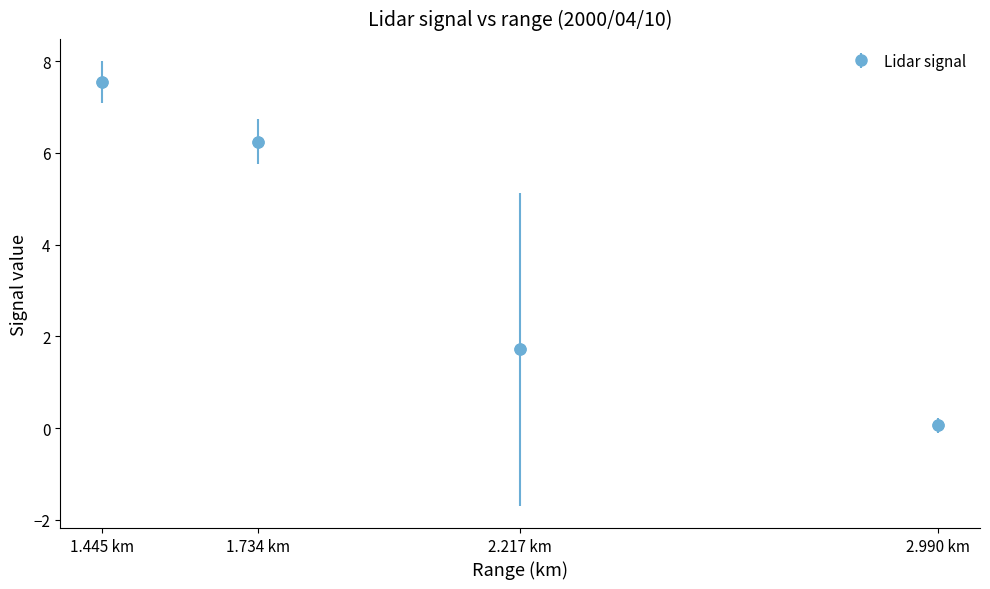

Approximately how many times larger is the value at 1.734 km compared to 2.217 km?

3.6